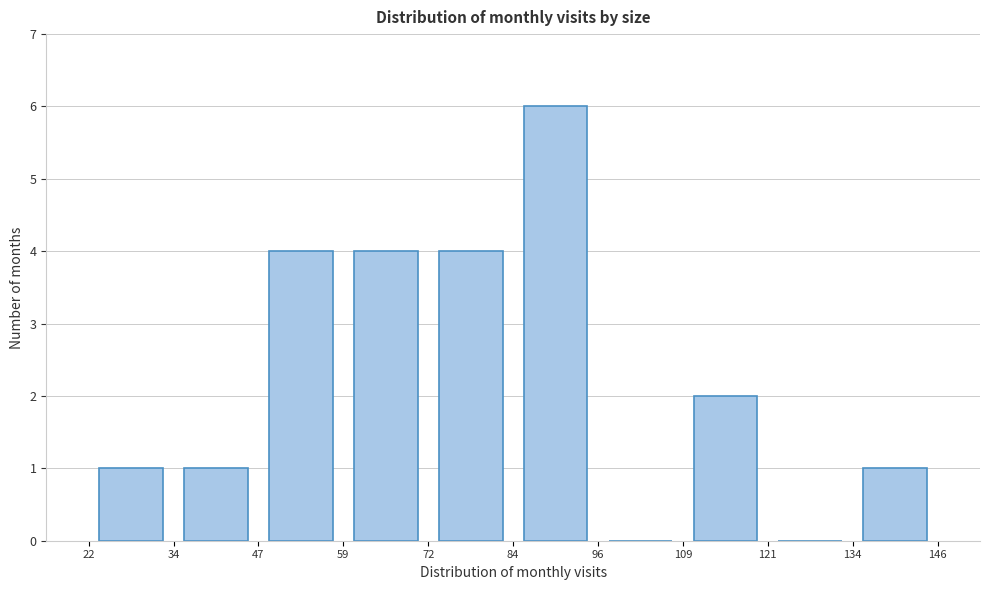

Which range on the x-axis has the tallest bar?

84 to 96